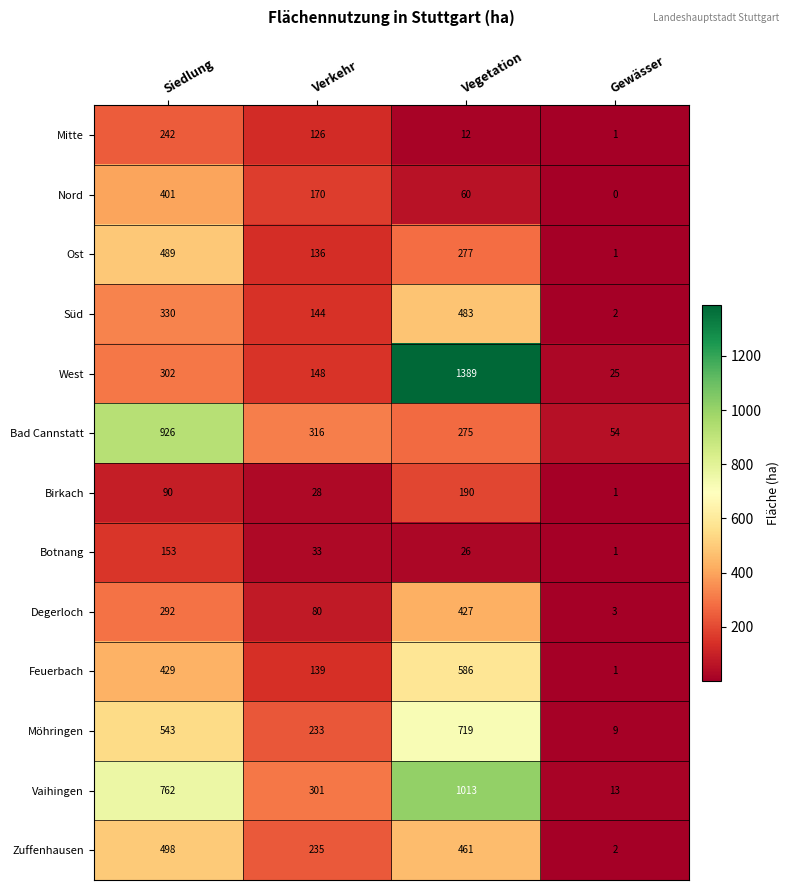

Count the number of data series in this chart.

13